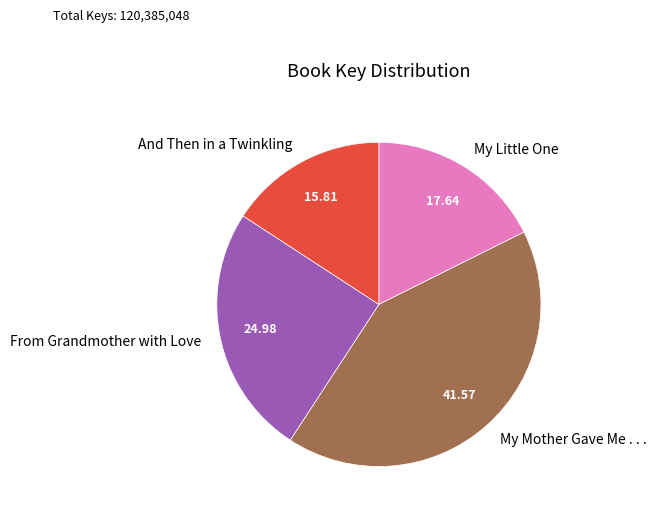

Which slice is the smallest?

And Then in a Twinkling